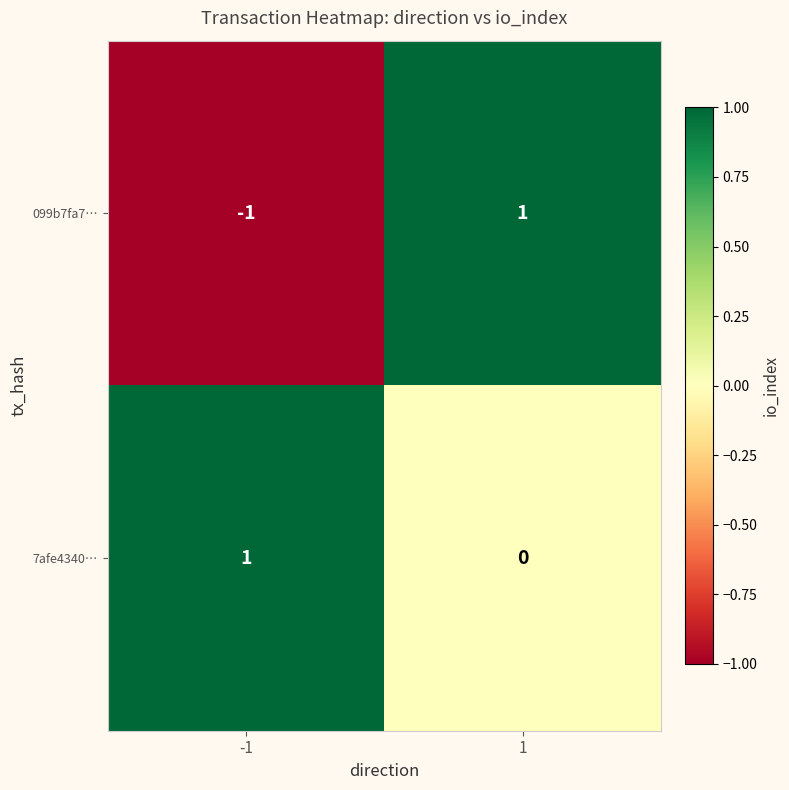

Which series has the widest spread of values?

099b7fa7…